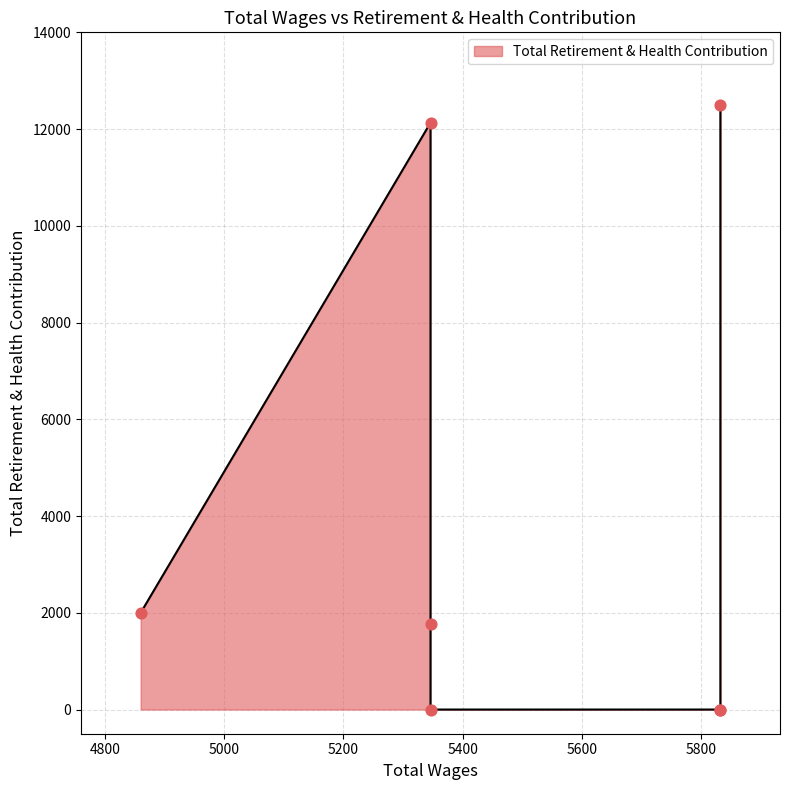

What is the change in value from 5832.0 to 4860.0?

+1999